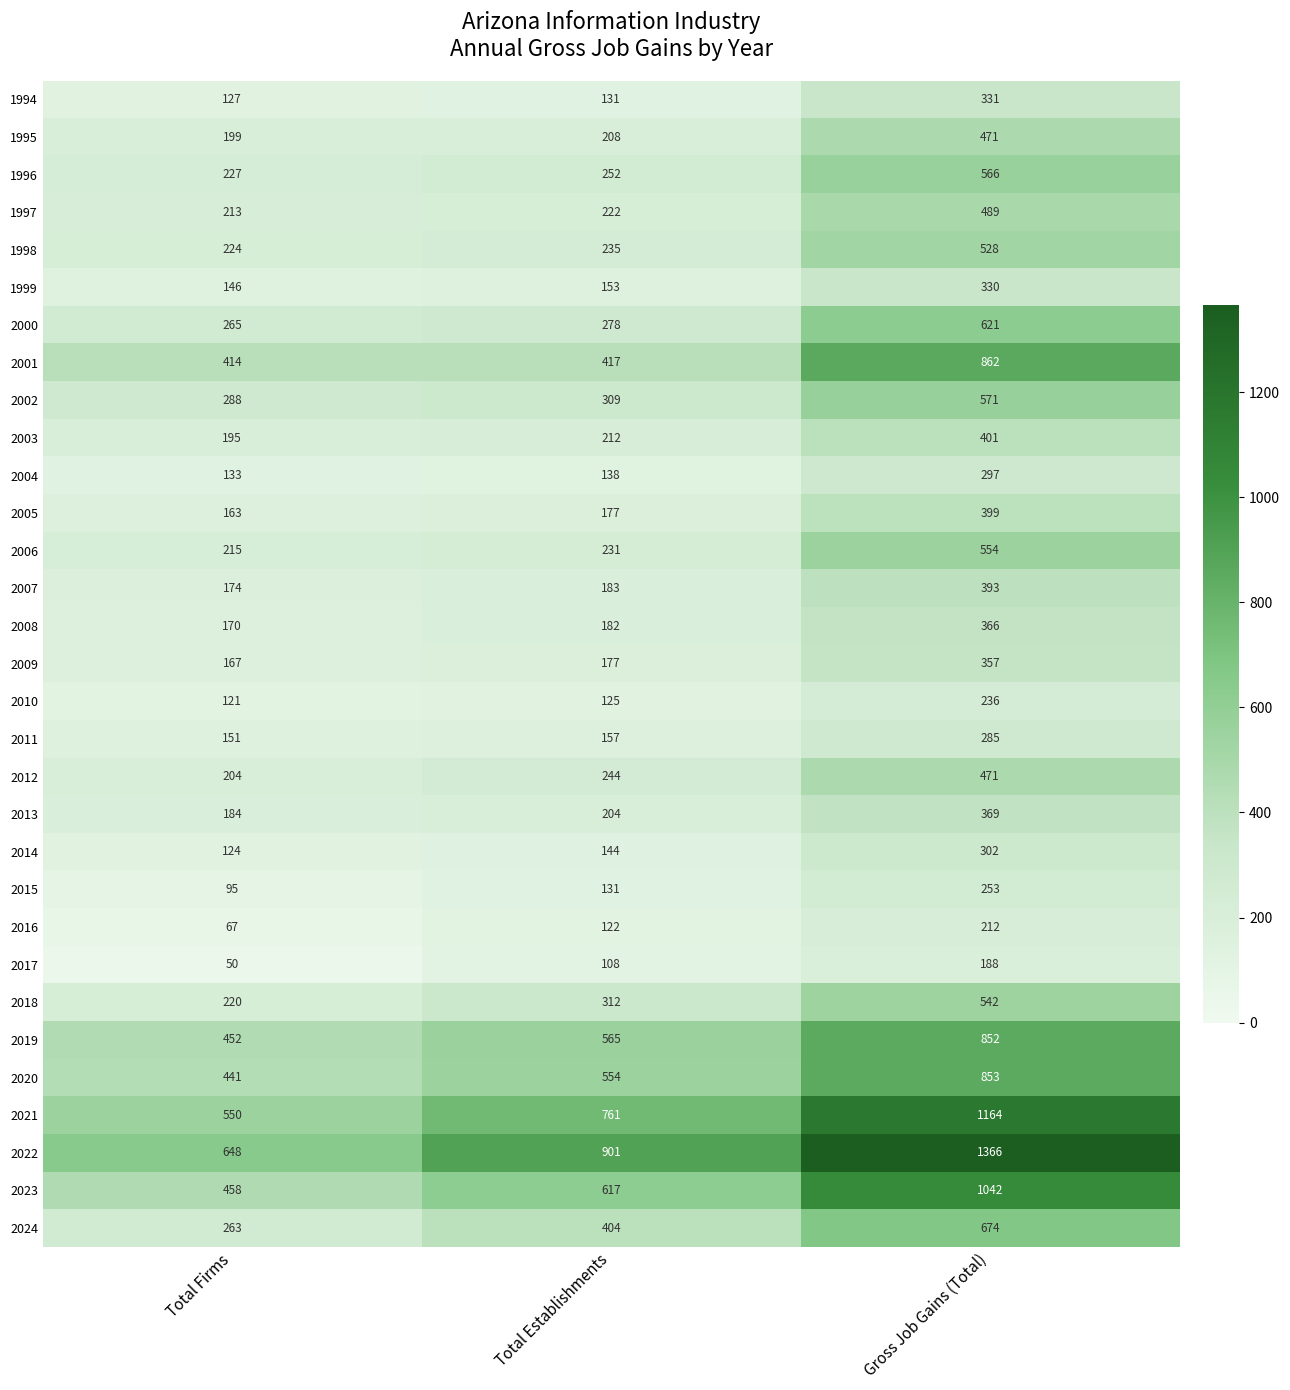

What is the difference between the 2023 values at Total Establishments and Gross Job Gains (Total)?

425